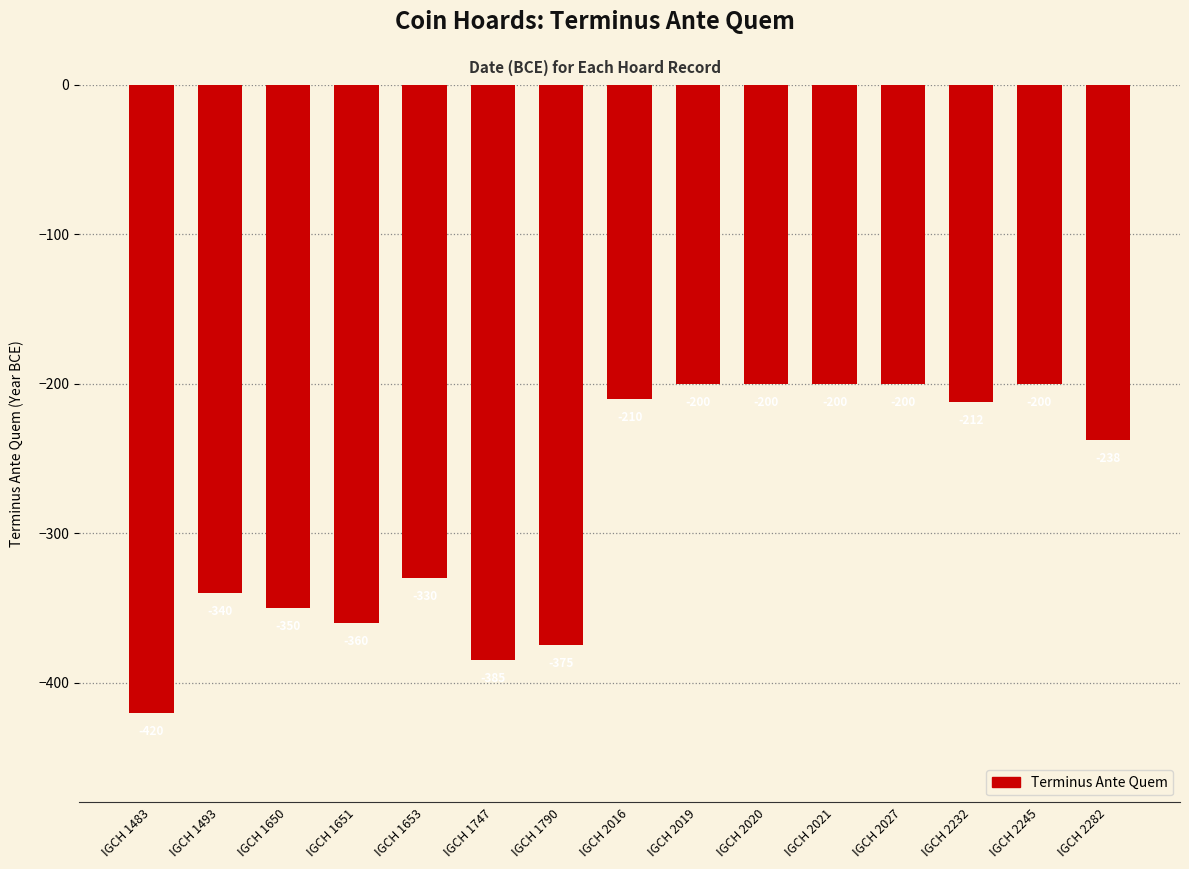

At which label does the data first exceed -238?

IGCH 2016